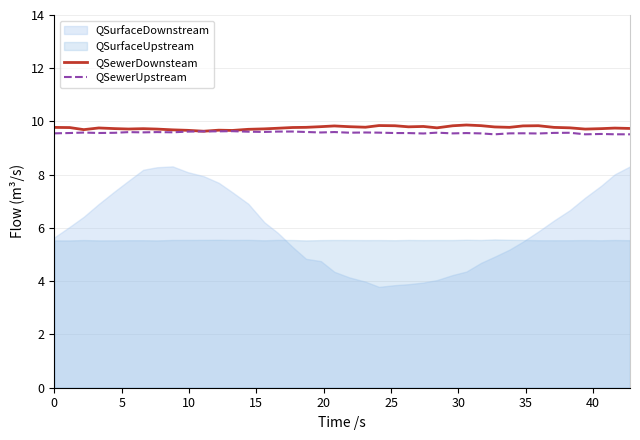

What is the minimum value for QSewerUpstream?

9.5